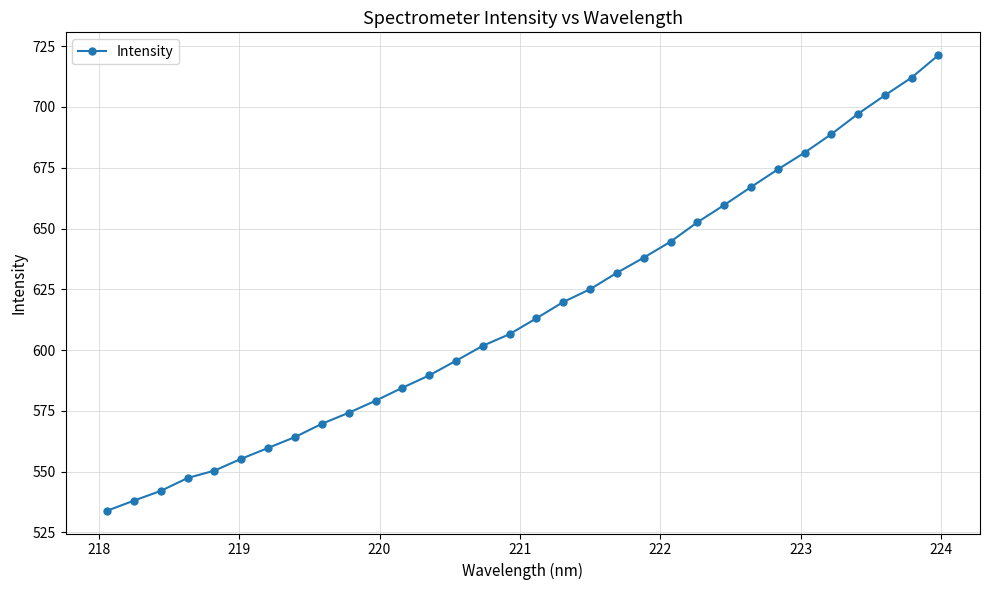

What is the minimum value shown in the chart?

533.9